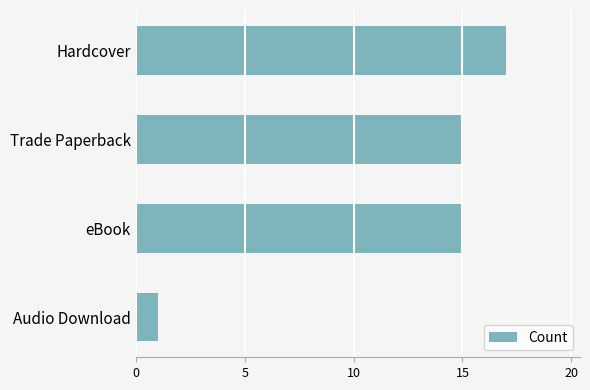

True or false: the data shows 2 at Audio Download.

False